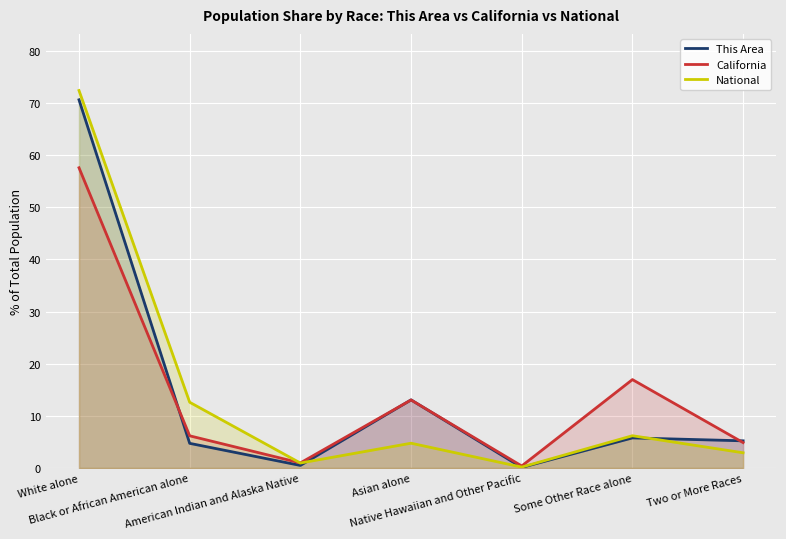

Which has a higher value, Black or African American alone or Asian alone?

Asian alone